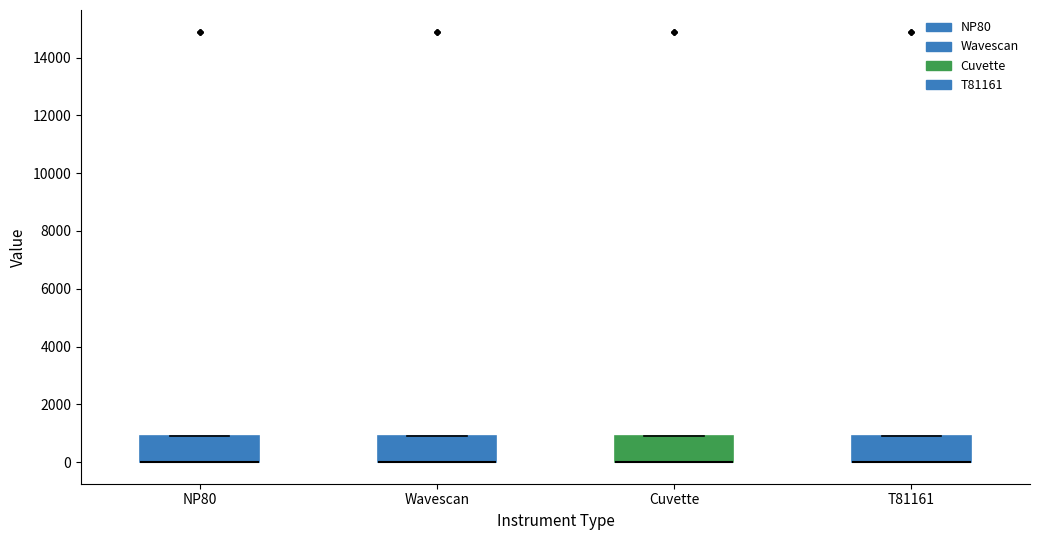

Reading left to right, read every box against the y-axis: the position of its median line, the range the box covers, and the ends of its whiskers. The values are not printed on the chart, so give them approximately, as read against the axis.

NP80: median 0 (drawn on the box's lower edge), box 0 to 1000, whiskers 0 to 1000
Wavescan: median 0 (drawn on the box's lower edge), box 0 to 1000, whiskers 0 to 1000
Cuvette: median 0 (drawn on the box's lower edge), box 0 to 1000, whiskers 0 to 1000
T81161: median 0 (drawn on the box's lower edge), box 0 to 1000, whiskers 0 to 1000